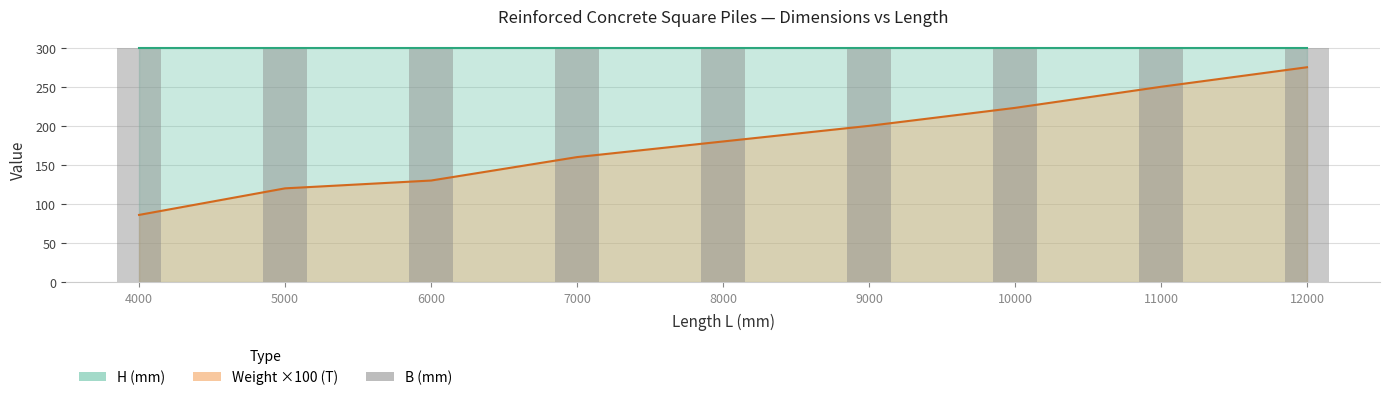

At which category does the chart reach its minimum across all series?

4000